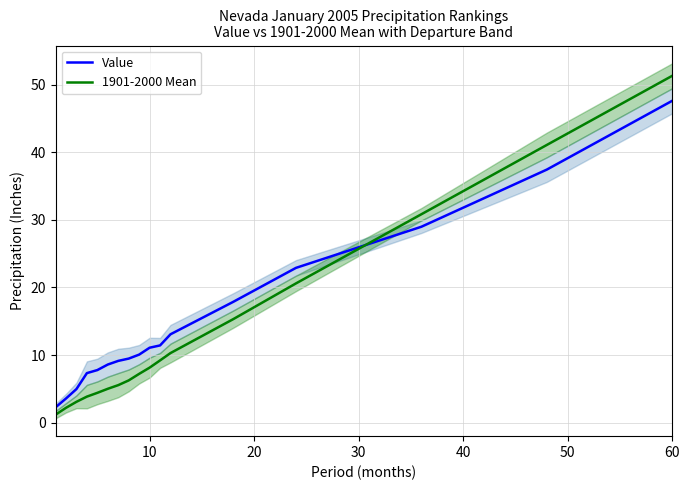

Rank the series at 10 from highest to lowest value.

Value, 1901-2000 Mean